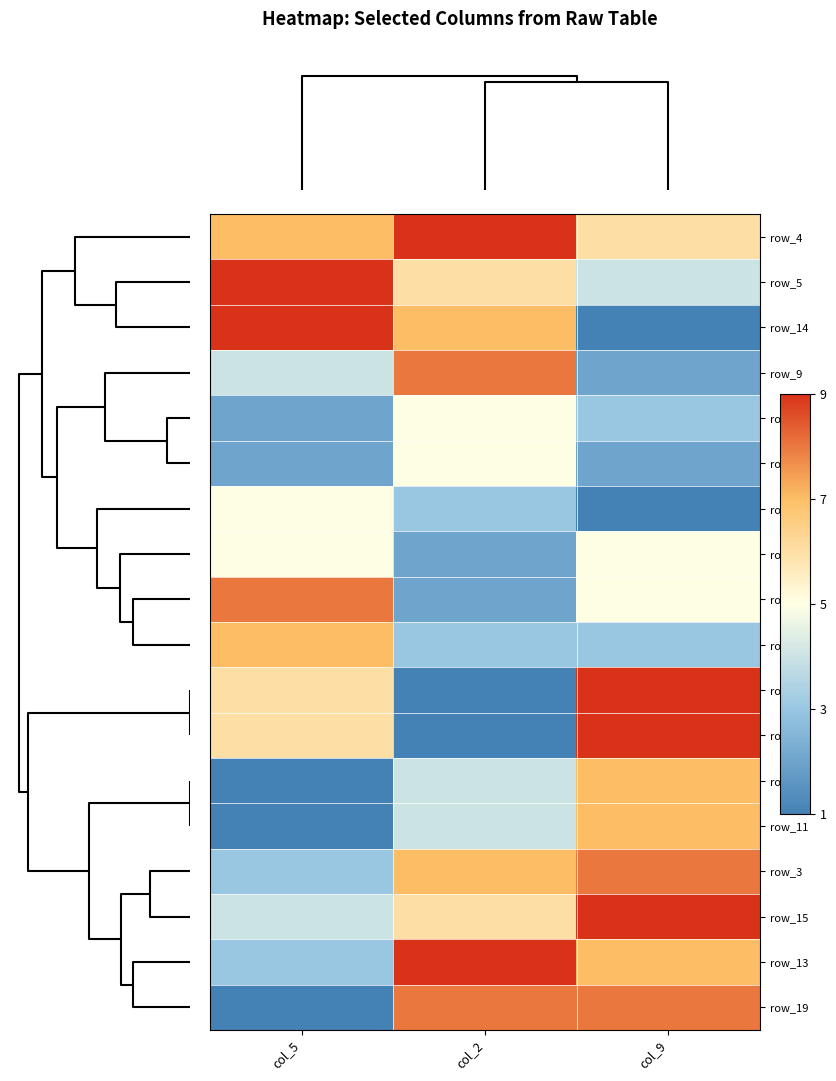

At how many categories does at least one series exceed 3?

3